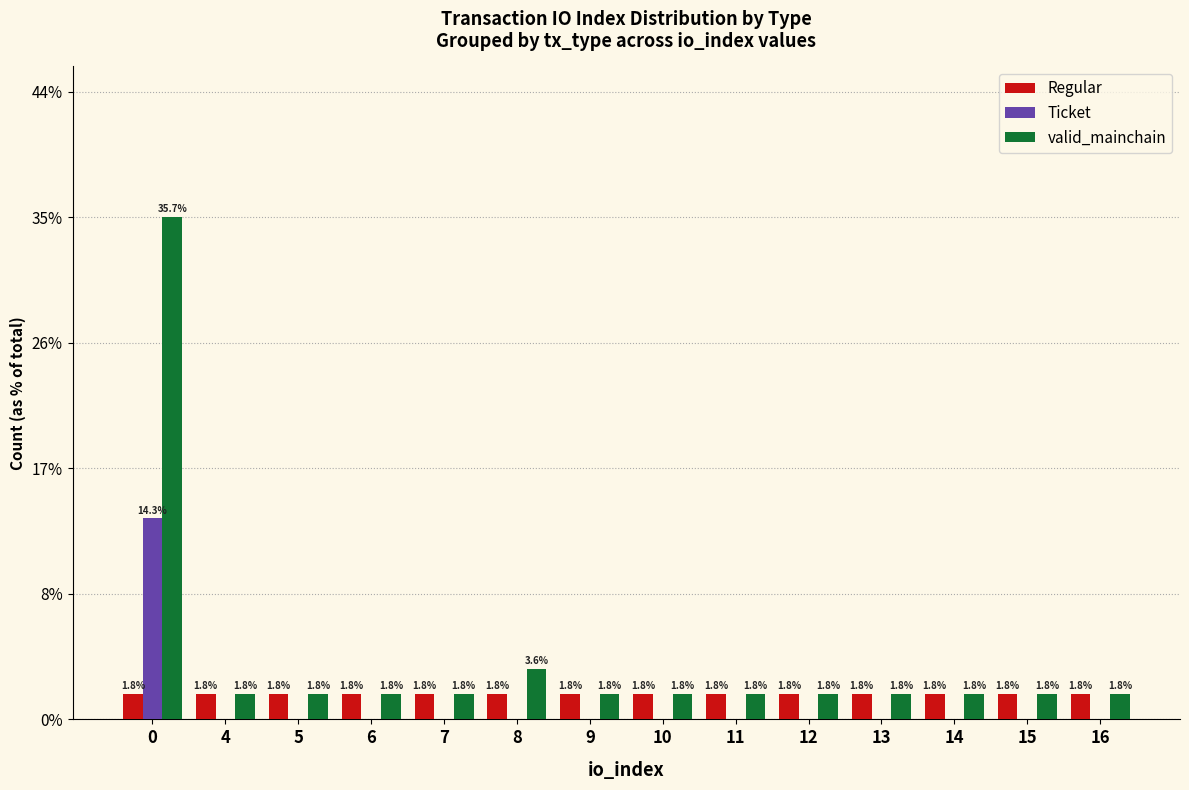

What is the minimum value for Regular?

1